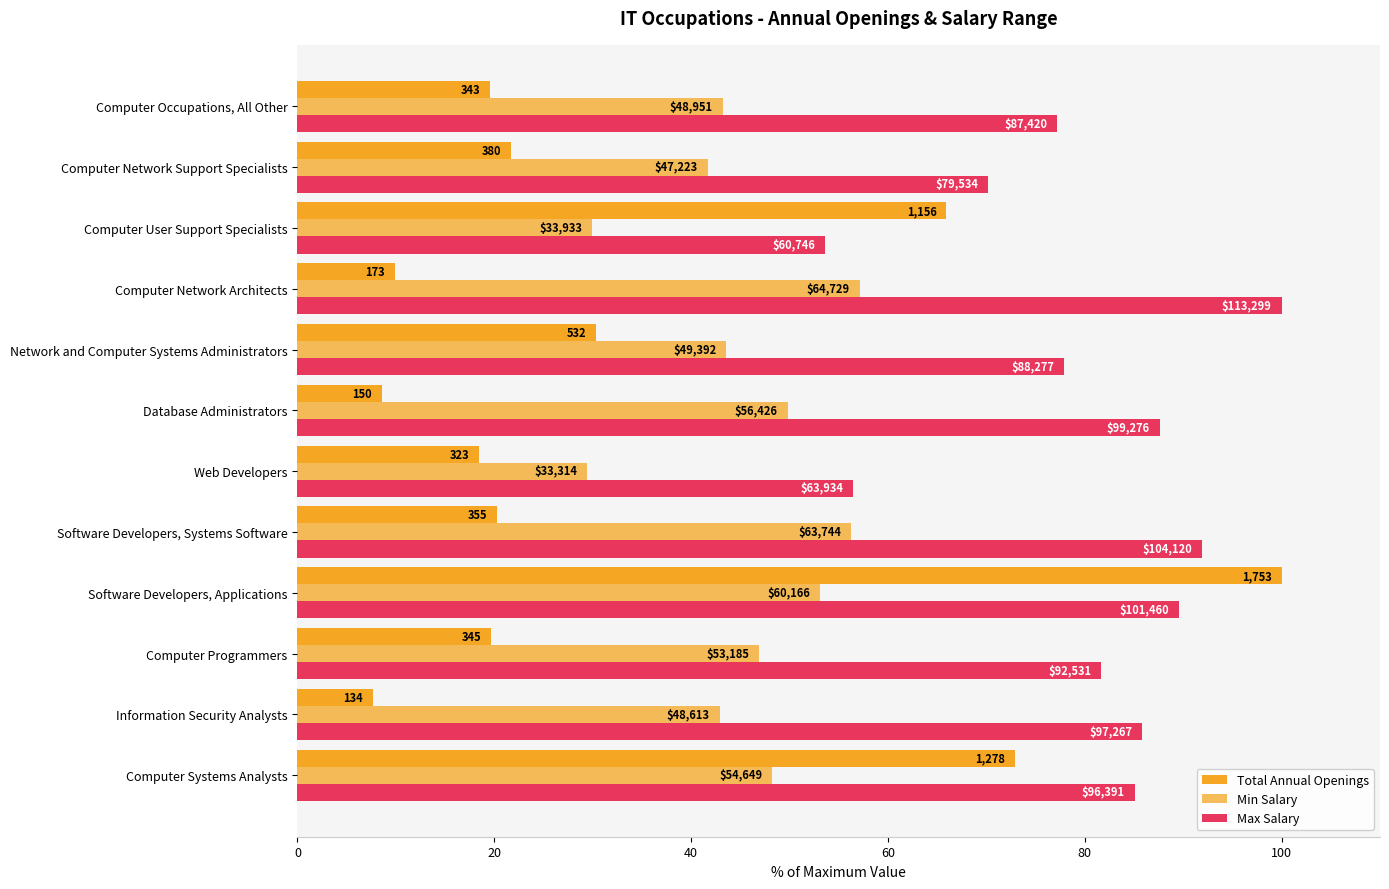

How many bars are there in each group?

3